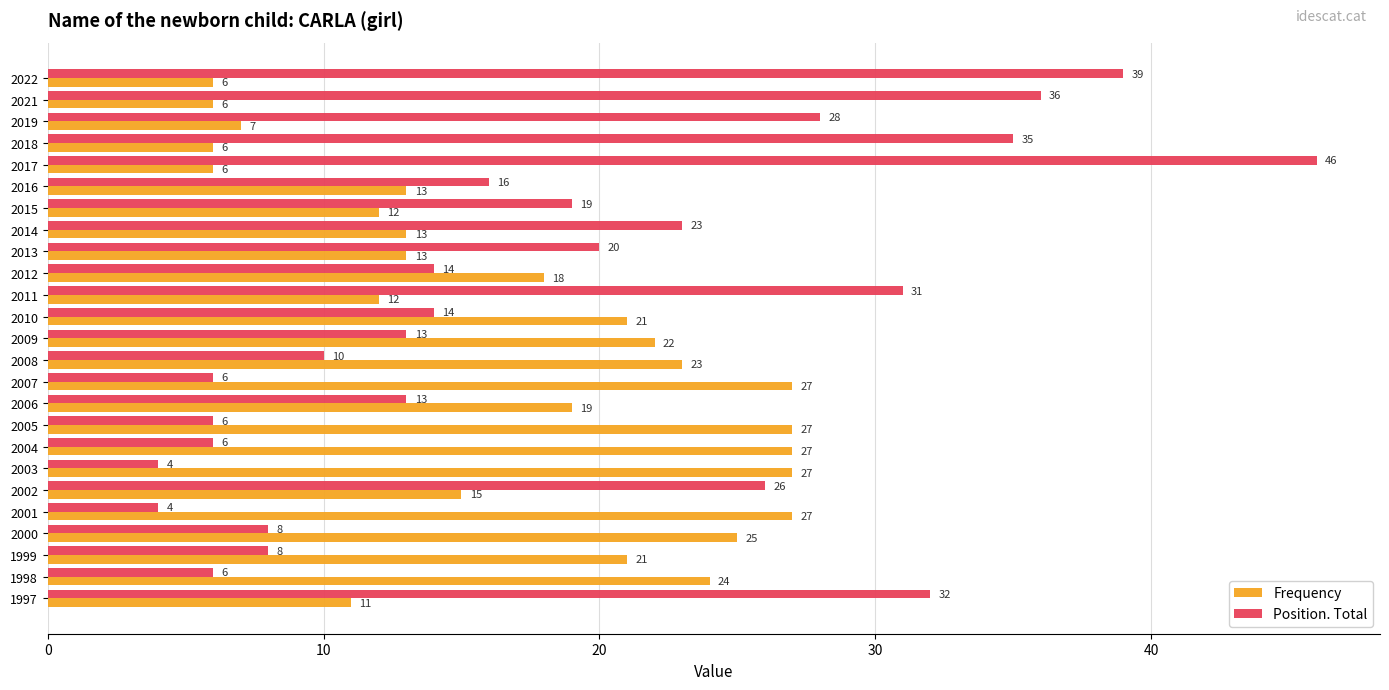

Is the value of Position. Total at 2004 greater than the value of Frequency at 2005?

No